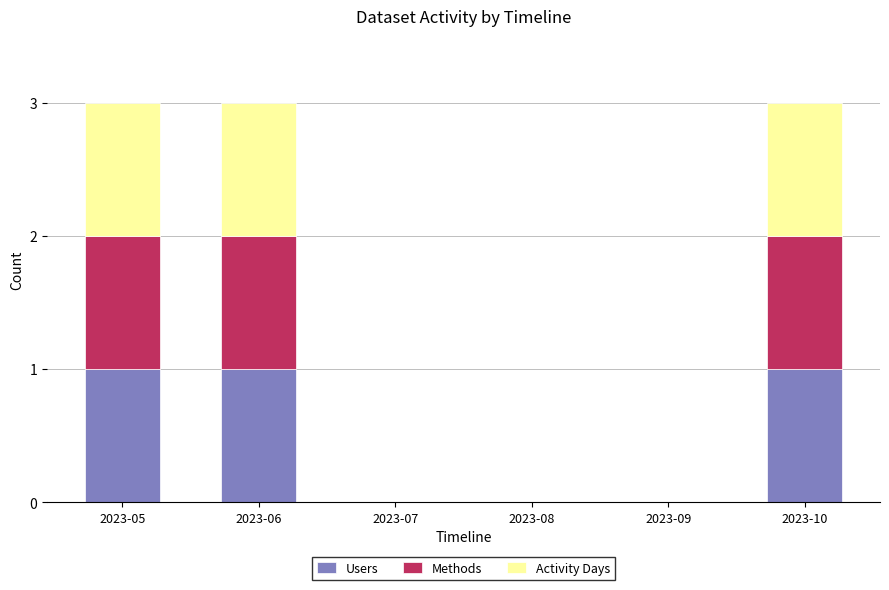

What are all the series names shown in the legend?

Users, Methods, Activity Days